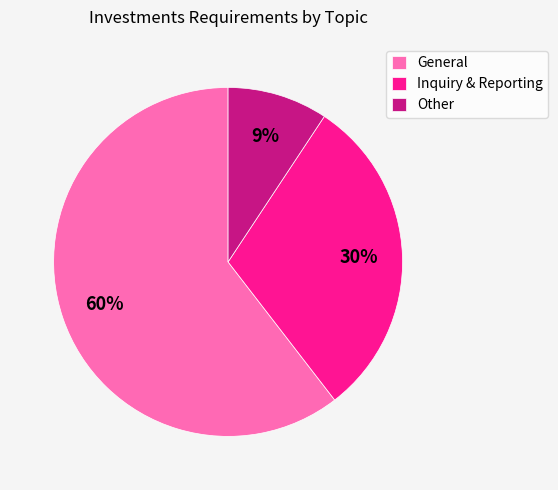

Do General and Inquiry & Reporting together represent more than half of the pie?

Yes